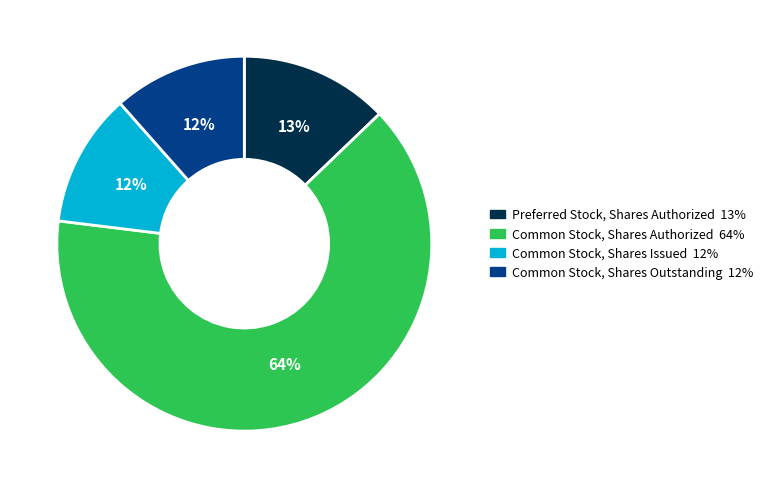

How many slices are in this pie chart?

4